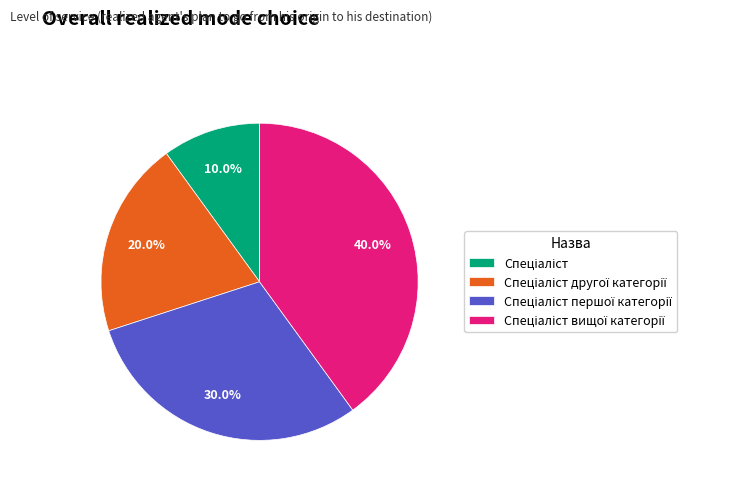

How many slices are in this pie chart?

4